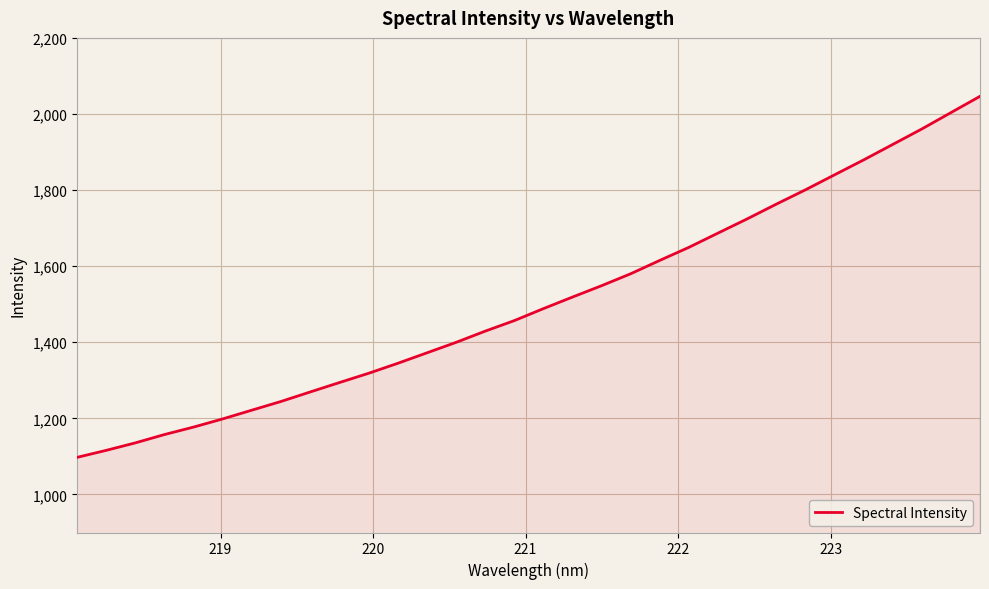

What is the difference between the maximum and minimum values?

948.9